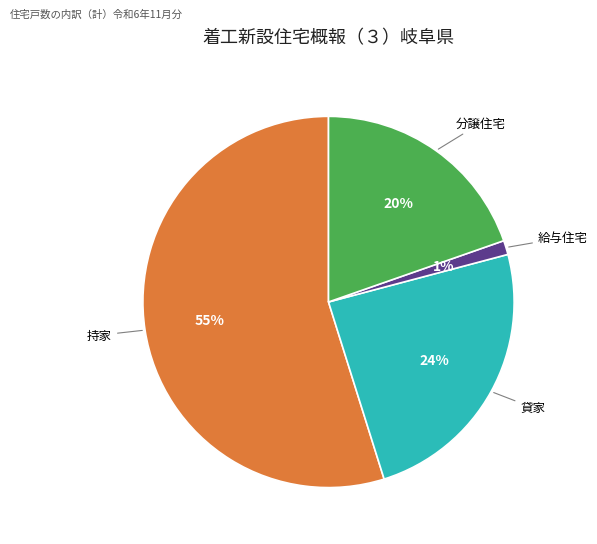

Is it true that 分譲住宅 is 27% of the pie?

False